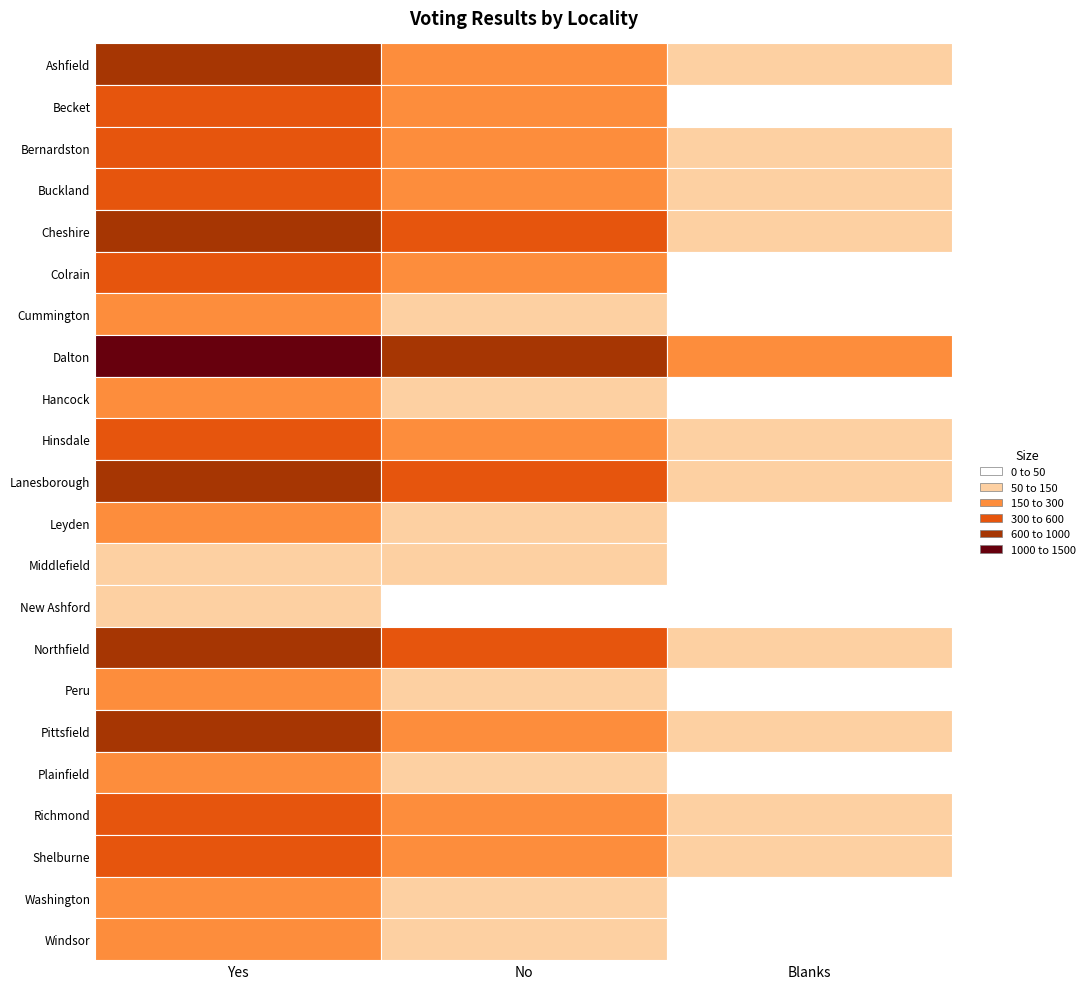

Reading left to right, extract all data points from this chart.

Yes: 652	400	504	506	655	418	289	1434	161	431	646	243	143	68	745	177	627	223	506	586	173	236
No: 163	168	265	199	389	179	97	699	95	209	302	80	81	33	377	84	279	67	167	187	74	108
Blanks: 65	42	109	98	88	49	34	210	29	74	104	30	12	11	125	36	106	13	74	83	22	34